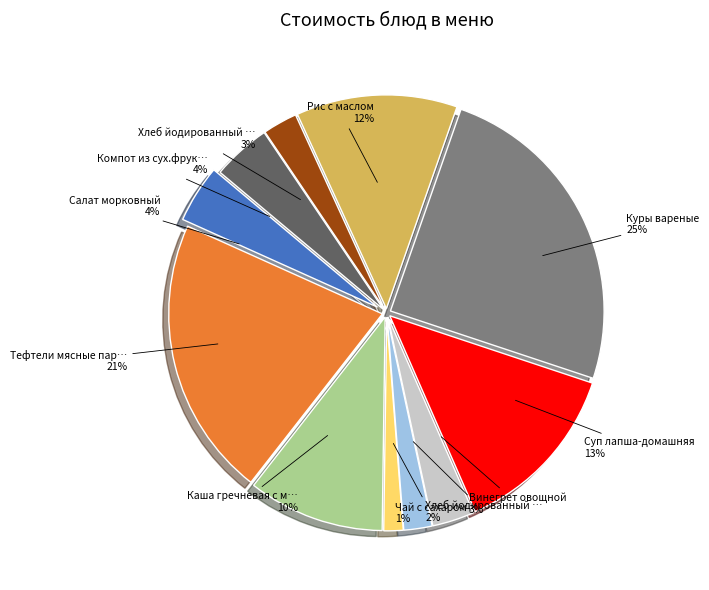

To the nearest percent, what is the difference between the Чай с сахаром and Салат морковный slice percentages?

3%